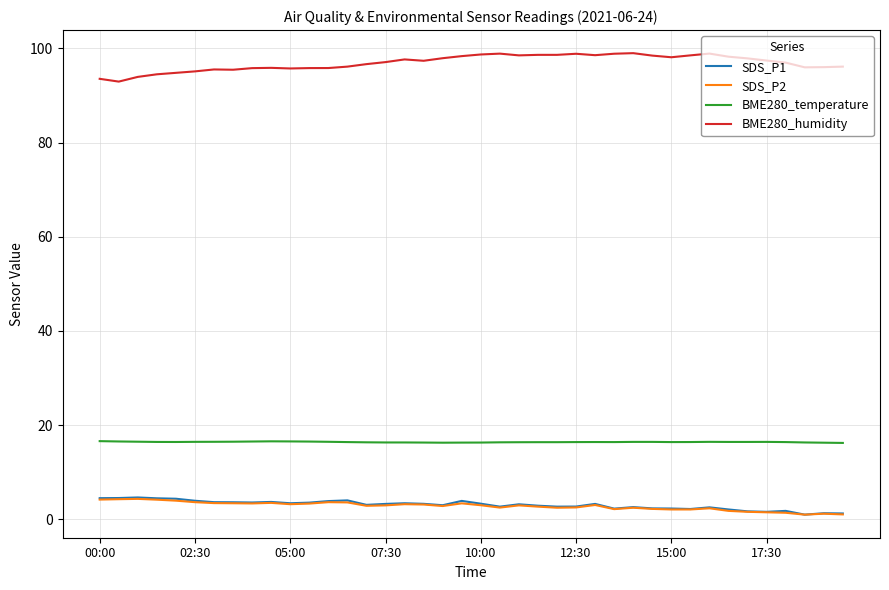

True or false: BME280_temperature and SDS_P1 cross at least once.

False